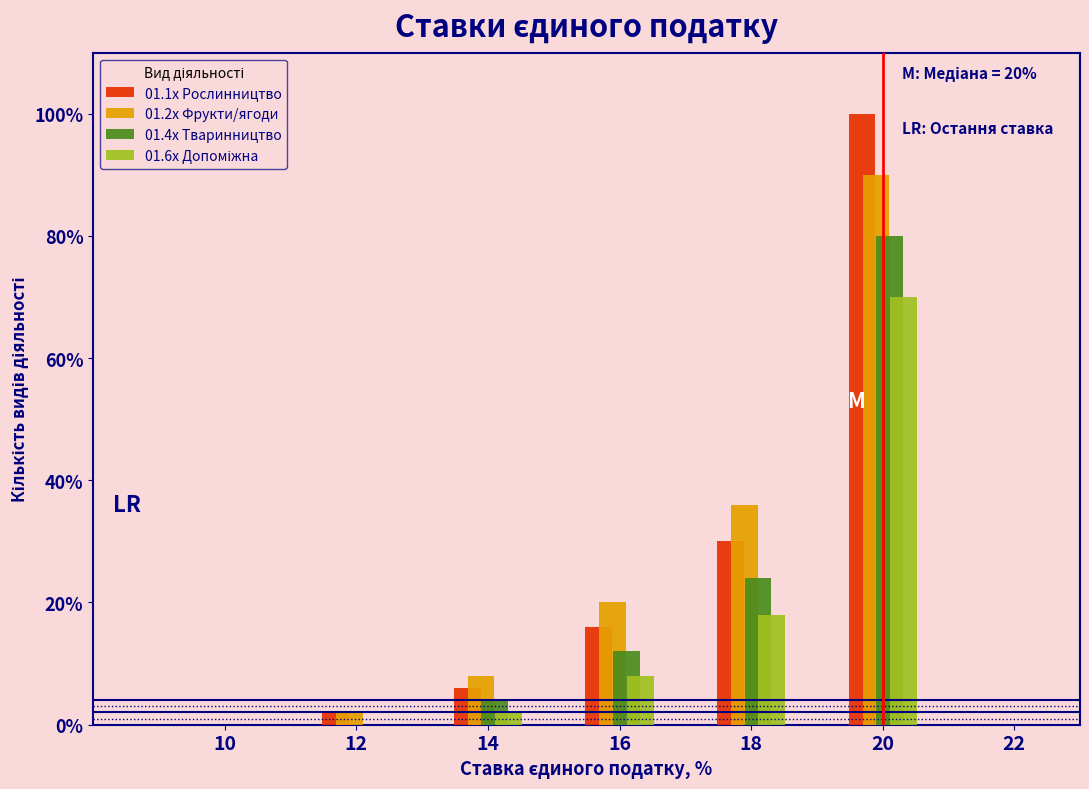

The value of 01.2x Фрукти/ягоди at 16 is 20. True or false?

True